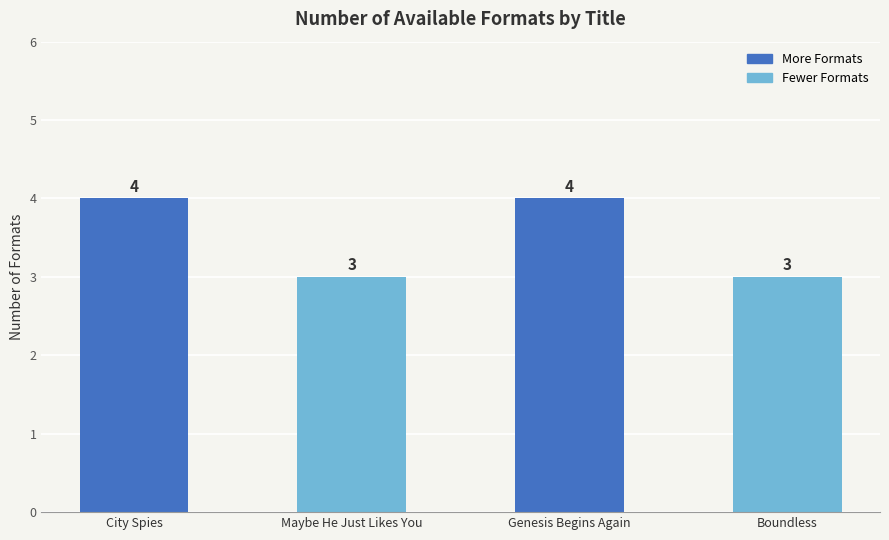

What is the maximum value shown in the chart?

4